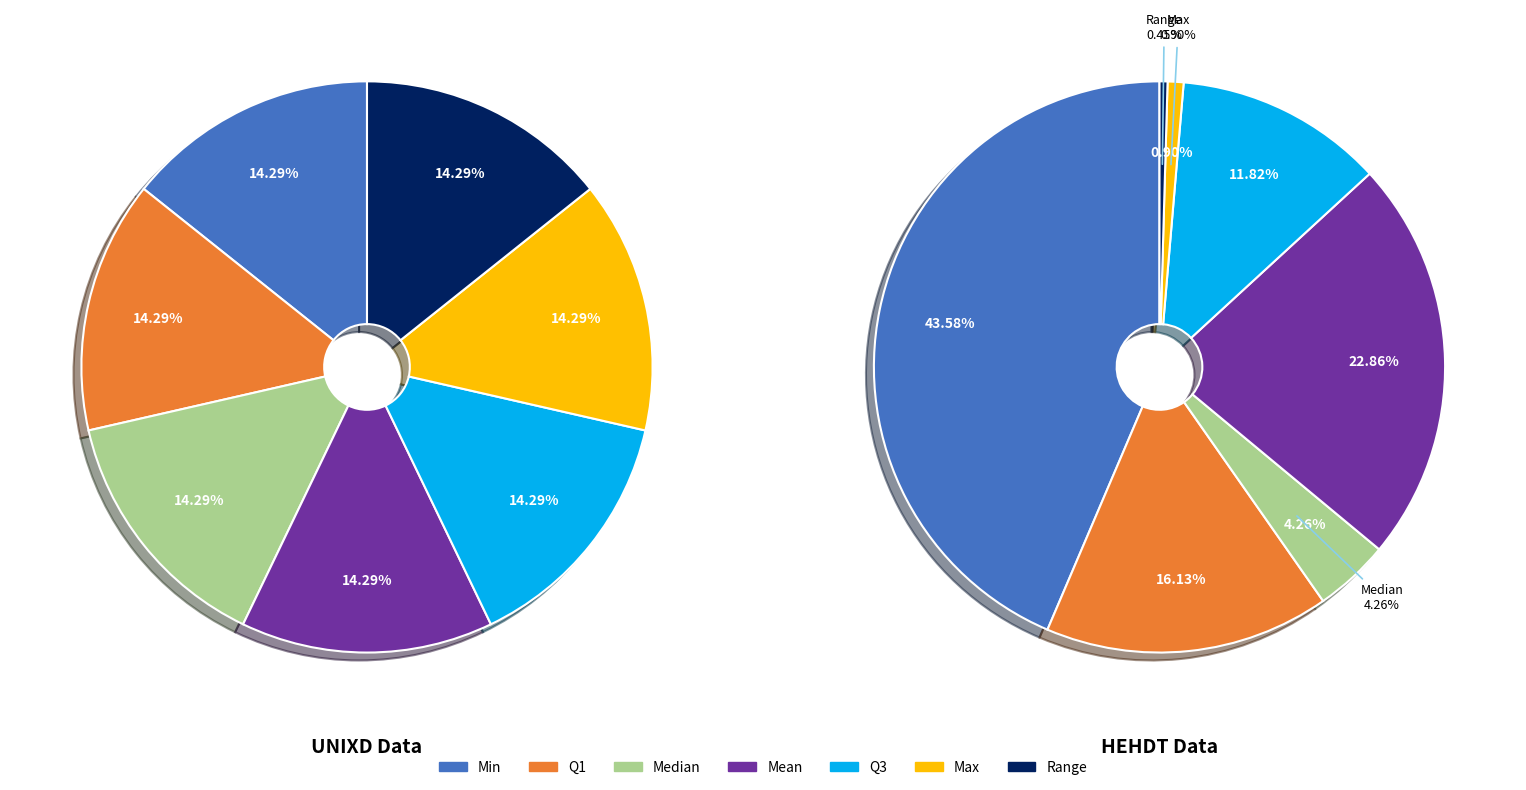

Between 11 and 15, which series saw the biggest shift?

$HEHDT